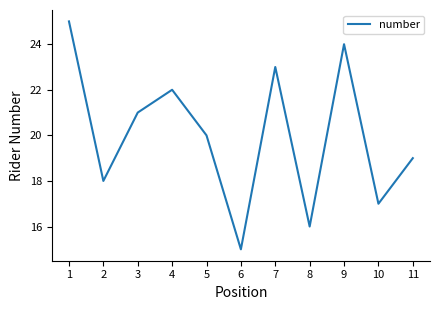

How many interior local peaks (higher than both neighbors) does the data have?

3